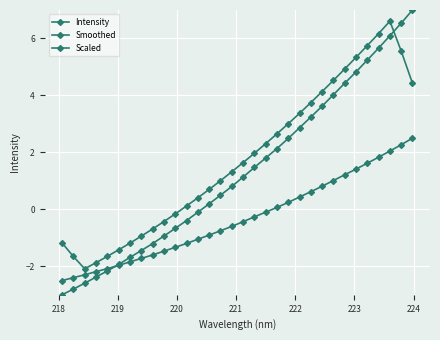

How many distinct data groups are displayed?

3